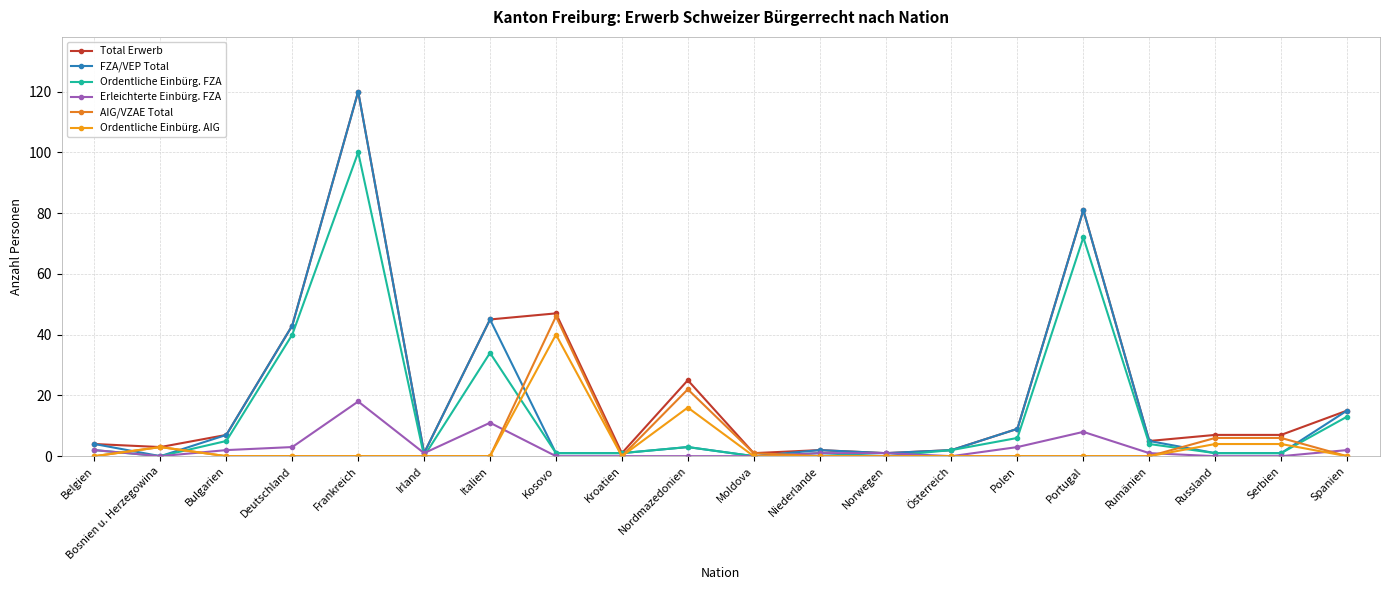

Where is the first local maximum for Erleichterte Einbürg. FZA?

Frankreich